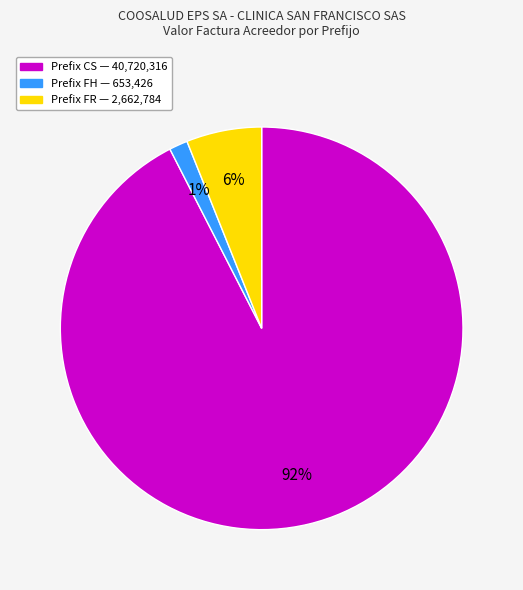

Is there a majority slice in this chart?

Yes